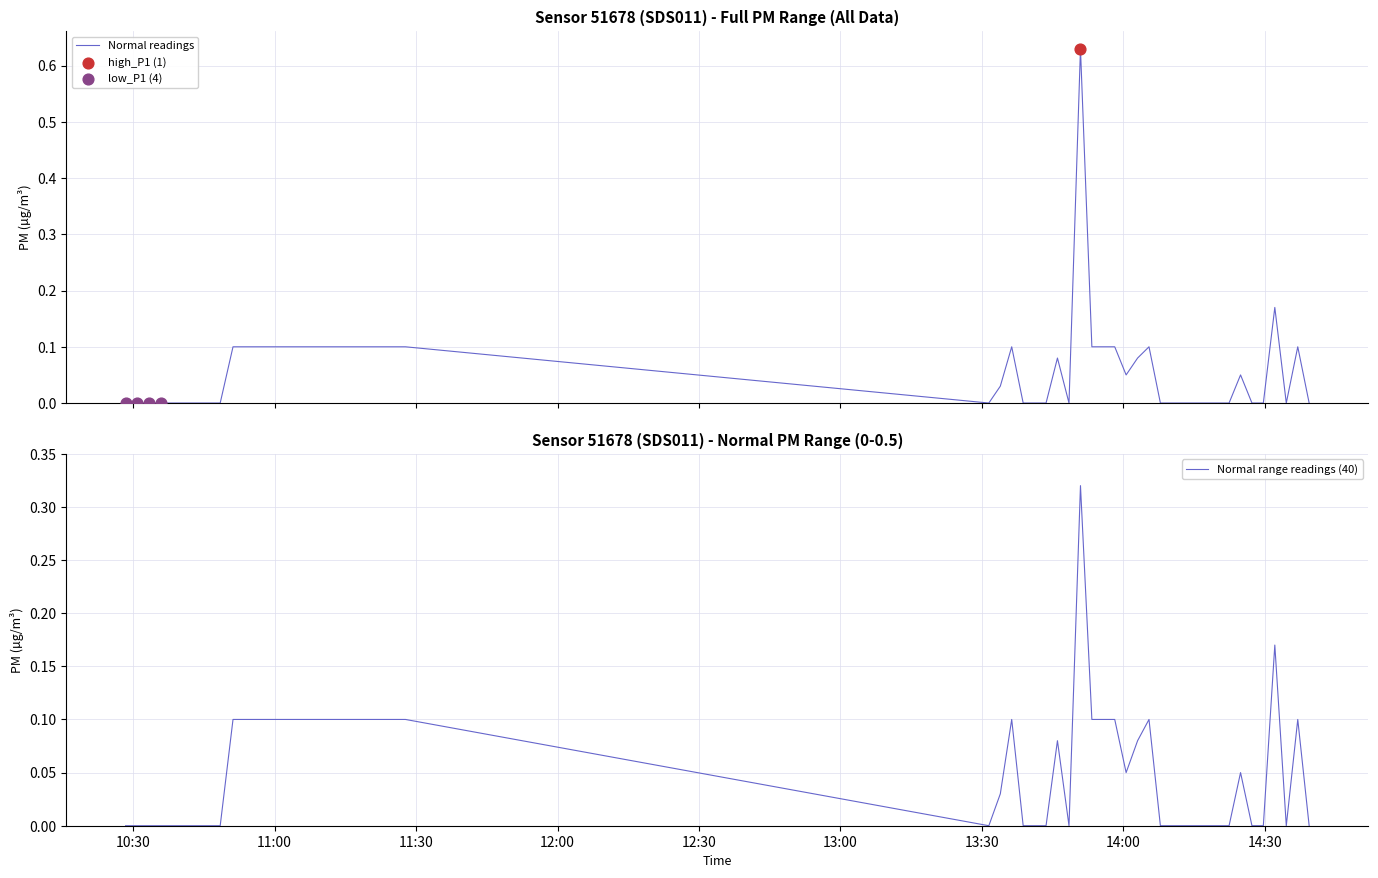

Which series has the widest spread of Y values?

P1